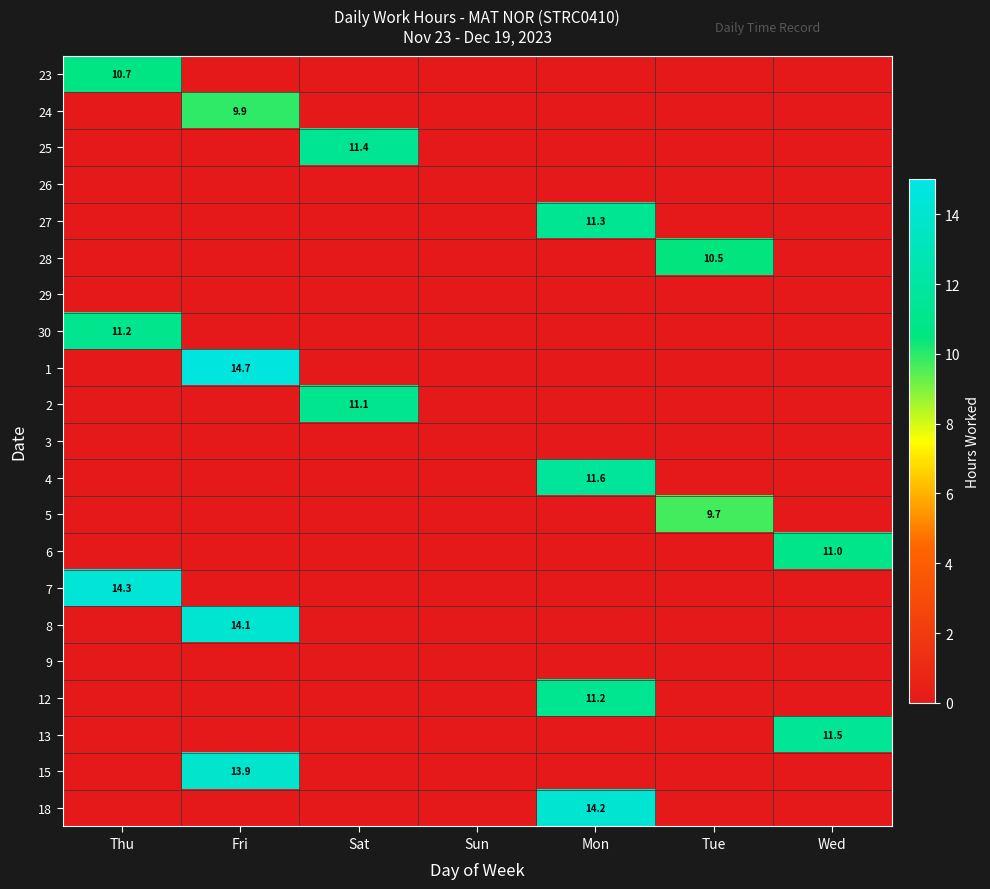

Is it true that 4 equals 20.3 at Mon?

False